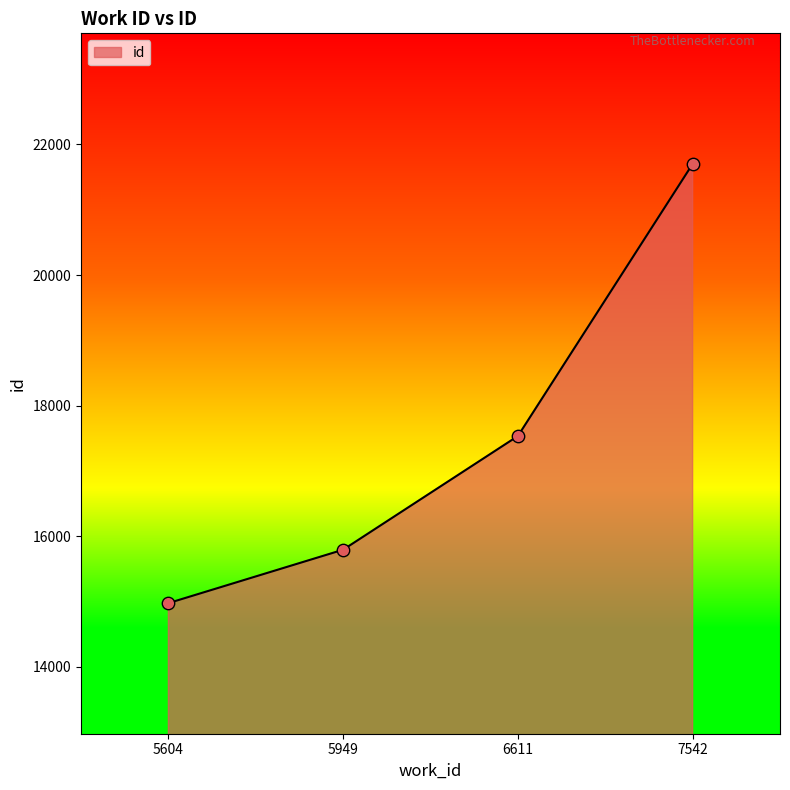

Which has a higher value, 7542 or 5949?

7542